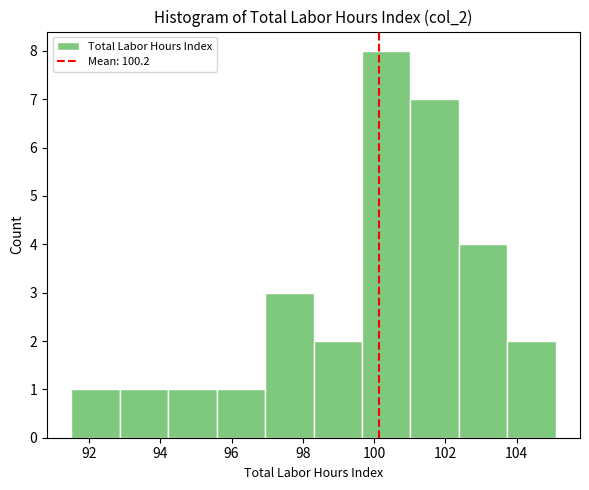

Reading left to right, list every bar in this chart as the range it spans on the x-axis followed by its height. Neither the bar edges nor the heights are printed on the chart, so give them approximately, as read against the axes.

91.50 to 92.86: 1
92.86 to 94.22: 1
94.22 to 95.58: 1
95.58 to 96.94: 1
96.94 to 98.30: 3
98.30 to 99.66: 2
99.66 to 101.02: 8
101.02 to 102.38: 7
102.38 to 103.74: 4
103.74 to 105.10: 2